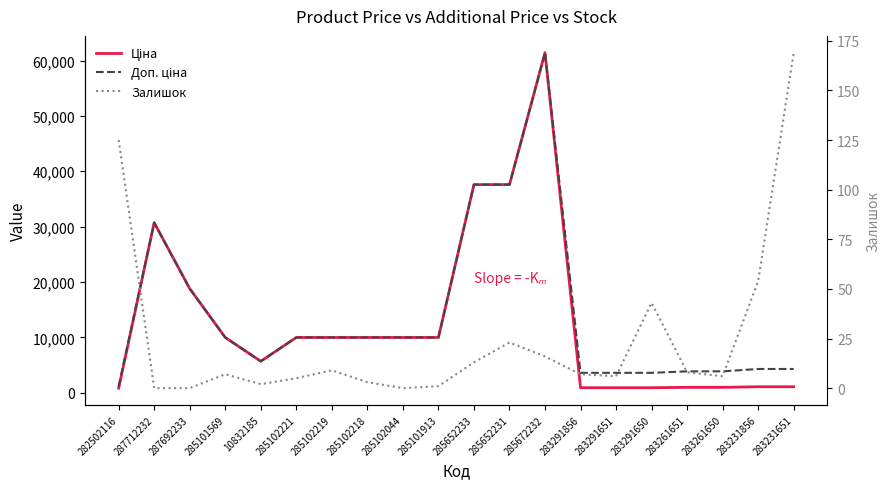

How many lines are shown in the chart?

3